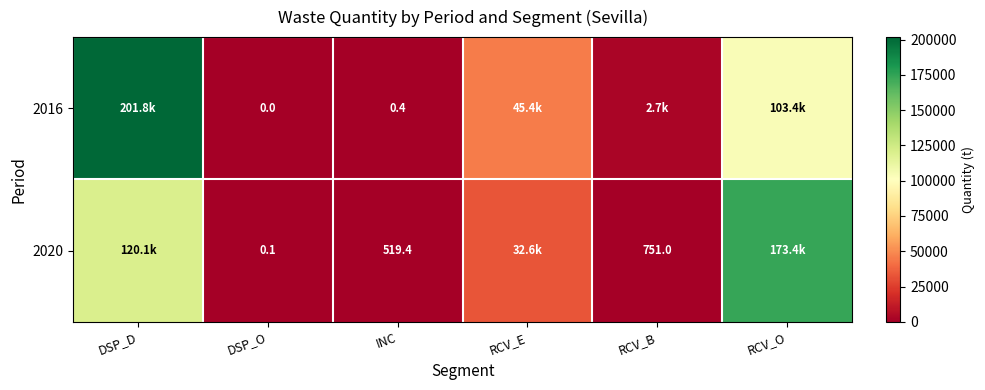

What is the difference between the highest and lowest values at INC?

519.0